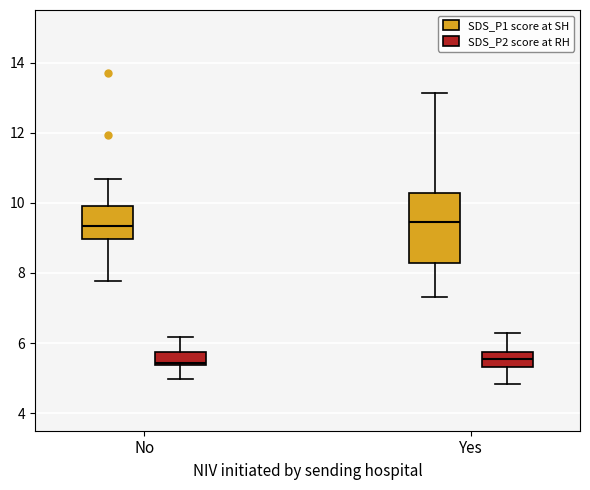

Reading left to right, read every box against the y-axis: the position of its median line, the range the box covers, and the ends of its whiskers. The values are not printed on the chart, so give them approximately, as read against the axis.

No (SDS_P1 score at SH): median 9.4, box 9.0 to 9.8, whiskers 7.8 to 10.6
No (SDS_P2 score at RH): median 5.4 (just above the box's lower edge), box 5.4 to 5.8, whiskers 5.0 to 6.2
Yes (SDS_P1 score at SH): median 9.4, box 8.2 to 10.2, whiskers 7.4 to 13.2
Yes (SDS_P2 score at RH): median 5.6, box 5.4 to 5.8, whiskers 4.8 to 6.4